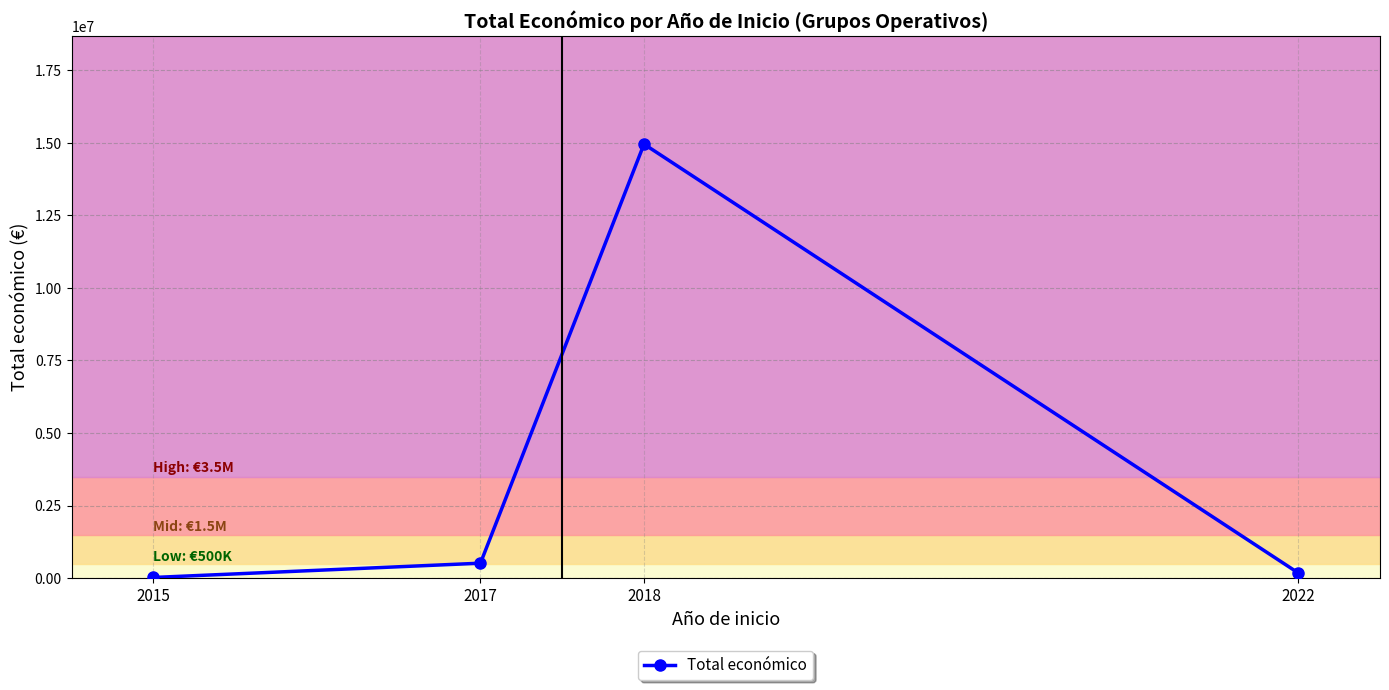

Rank the categories by value from lowest to highest.

2015, 2022, 2017, 2018